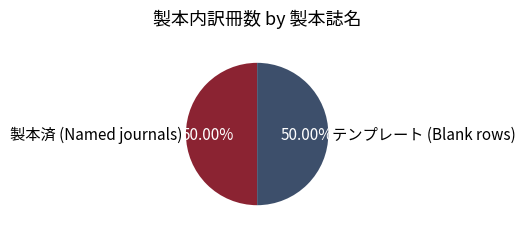

To the nearest percent, what is the difference between the largest and smallest slice percentages?

0%